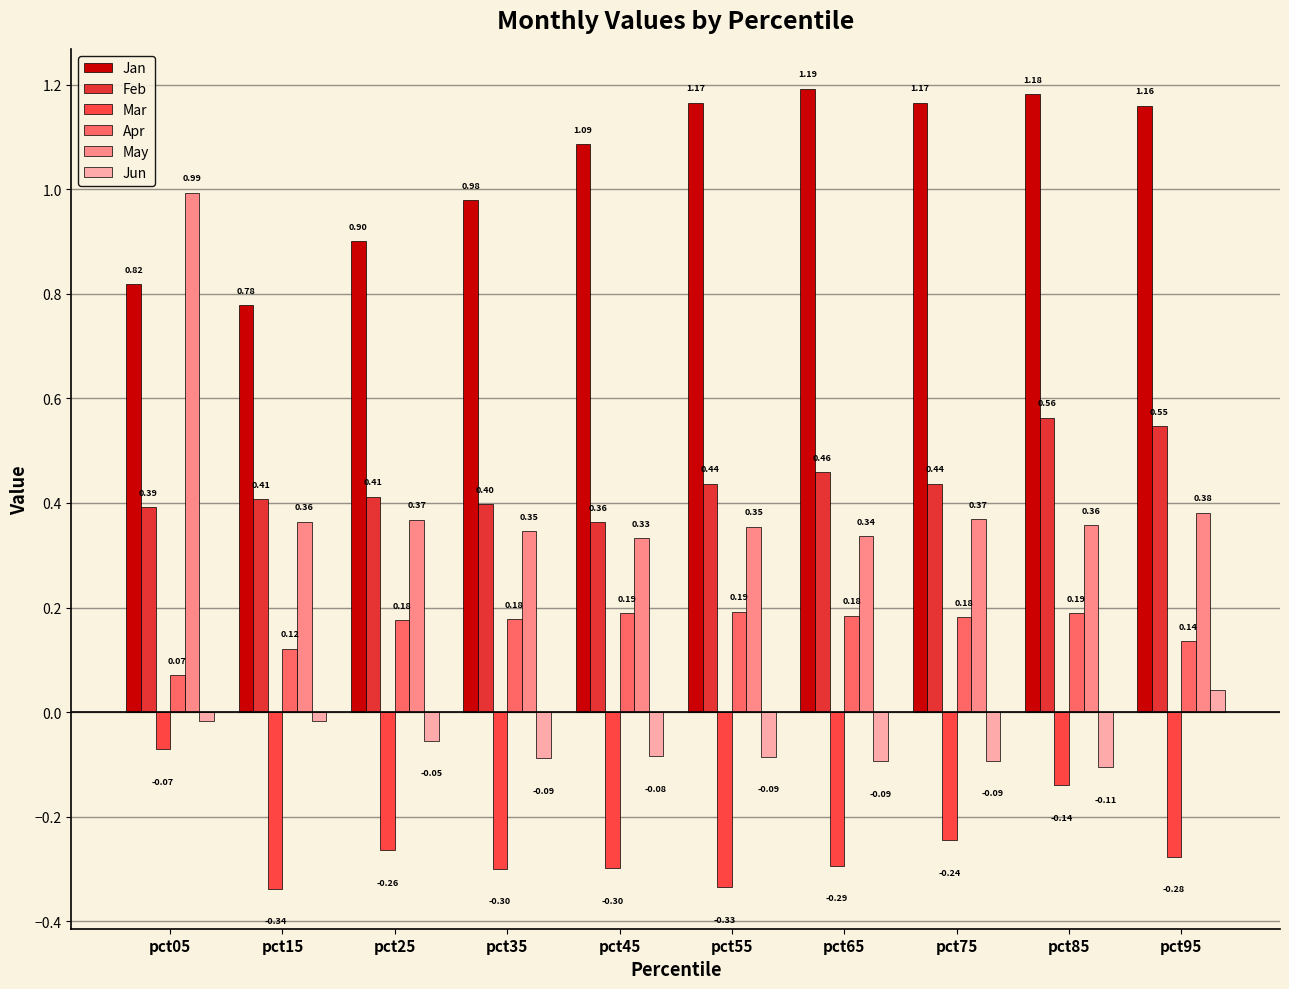

Reading left to right, extract all data points from this chart.

Jan: pct05=0.8	pct15=0.8	pct25=0.9	pct35=1.0	pct45=1.1	pct55=1.2	pct65=1.2	pct75=1.2	pct85=1.2	pct95=1.2
Feb: pct05=0.4	pct15=0.4	pct25=0.4	pct35=0.4	pct45=0.4	pct55=0.4	pct65=0.5	pct75=0.4	pct85=0.6	pct95=0.5
Mar: pct05=-0.1	pct15=-0.3	pct25=-0.3	pct35=-0.3	pct45=-0.3	pct55=-0.3	pct65=-0.3	pct75=-0.2	pct85=-0.1	pct95=-0.3
Apr: pct05=0.1	pct15=0.1	pct25=0.2	pct35=0.2	pct45=0.2	pct55=0.2	pct65=0.2	pct75=0.2	pct85=0.2	pct95=0.1
May: pct05=1.0	pct15=0.4	pct25=0.4	pct35=0.3	pct45=0.3	pct55=0.4	pct65=0.3	pct75=0.4	pct85=0.4	pct95=0.4
Jun: pct05=-0.0	pct15=-0.0	pct25=-0.1	pct35=-0.1	pct45=-0.1	pct55=-0.1	pct65=-0.1	pct75=-0.1	pct85=-0.1	pct95=0.0